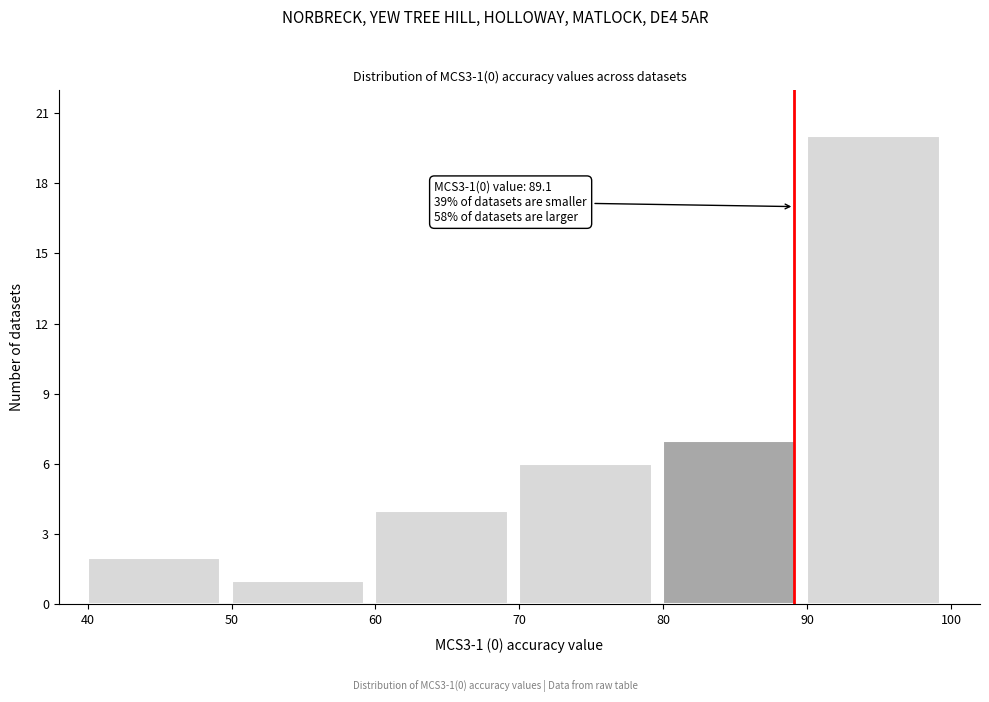

Over which range of the x-axis is the bar tallest?

90 to 100